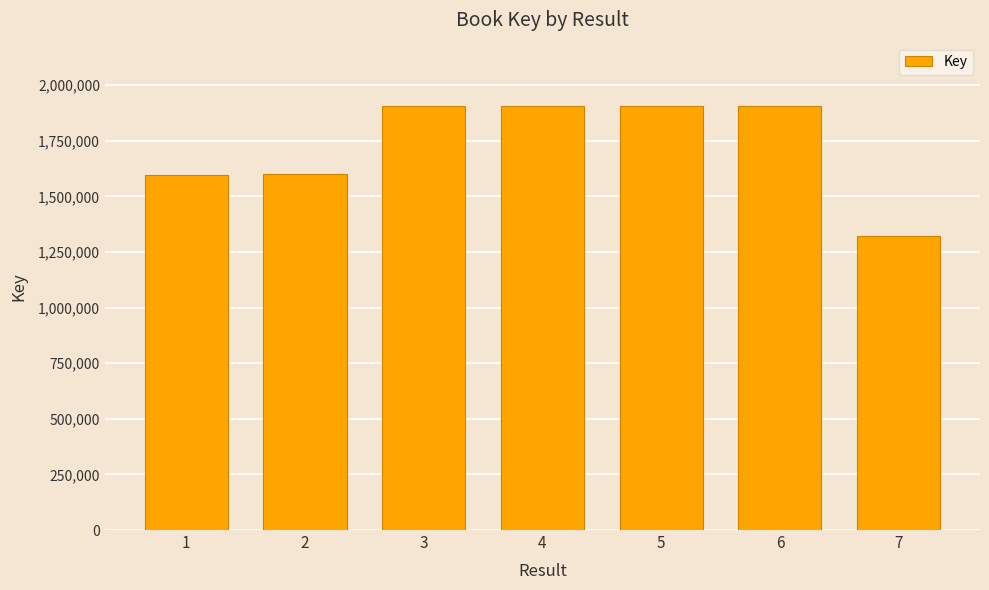

True or false: the data shows 1596538 at 1.

True